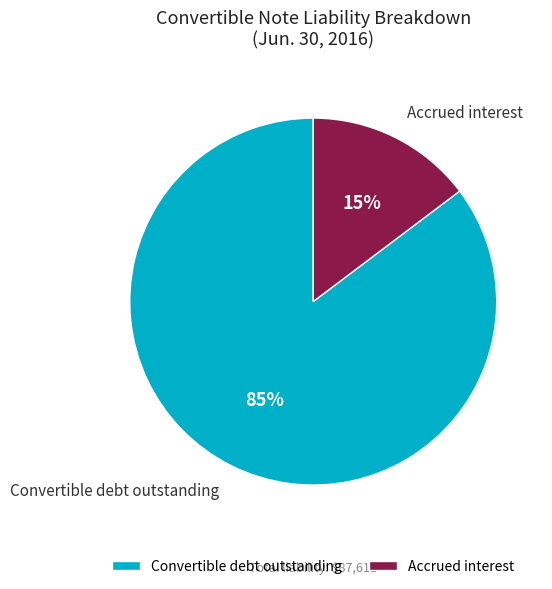

Which has a higher value, Accrued interest or Convertible debt outstanding?

Convertible debt outstanding